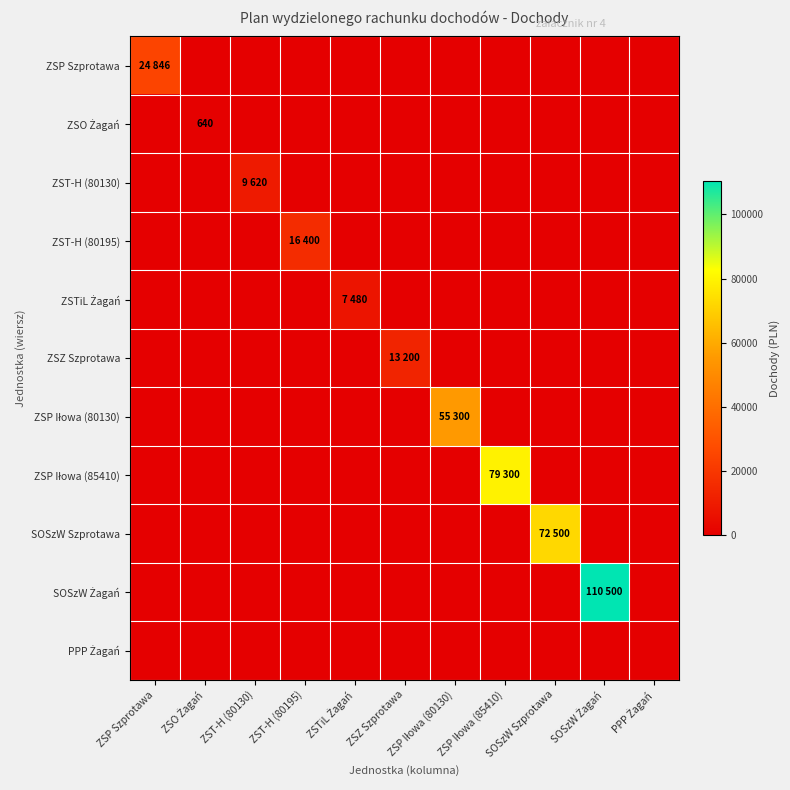

Which series has the largest range (max minus min)?

SOSzW Żagań